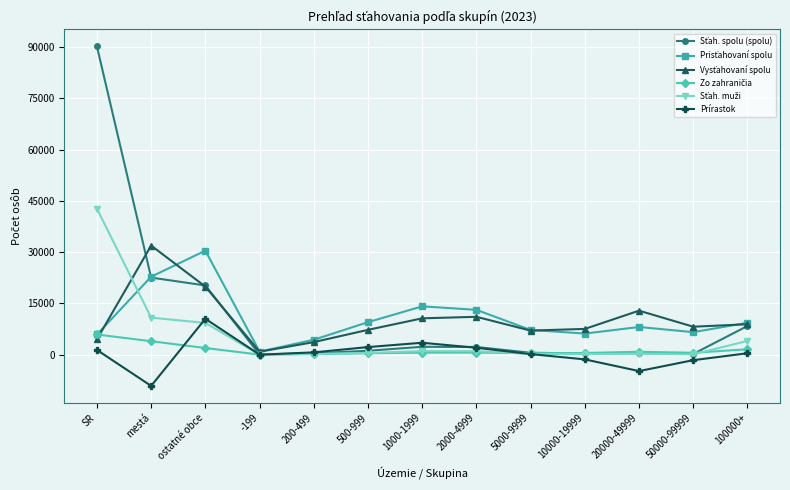

What position from the left is 200-499?

5